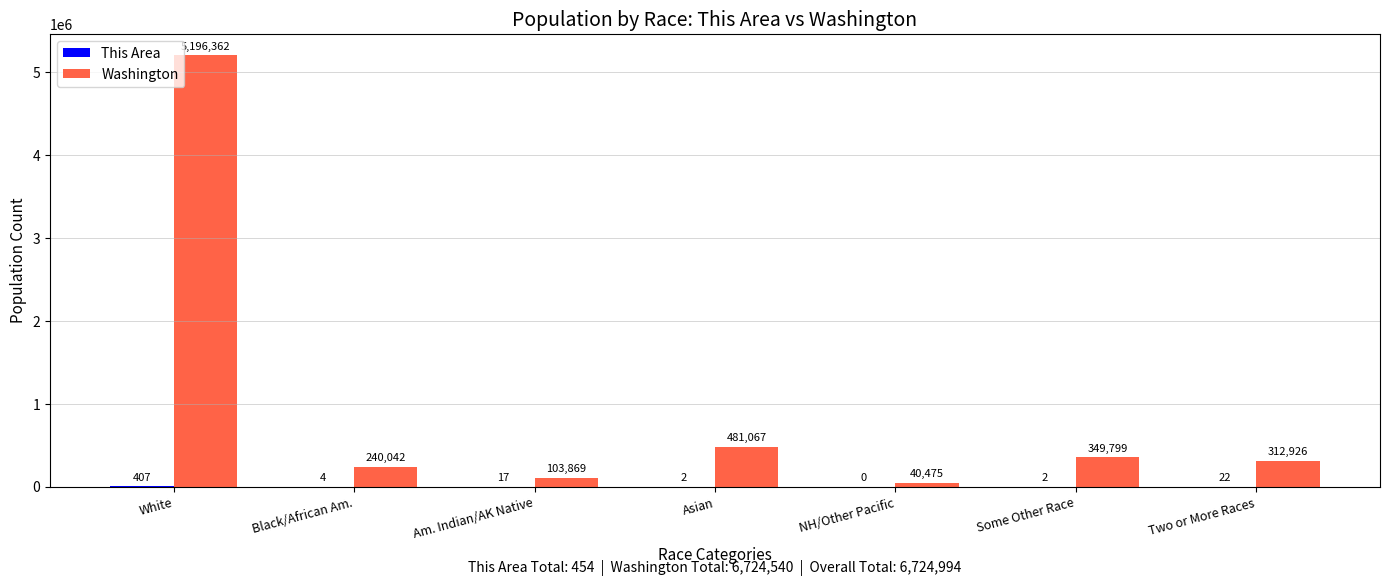

The Washington series shows 8183553 at White. True or false?

False